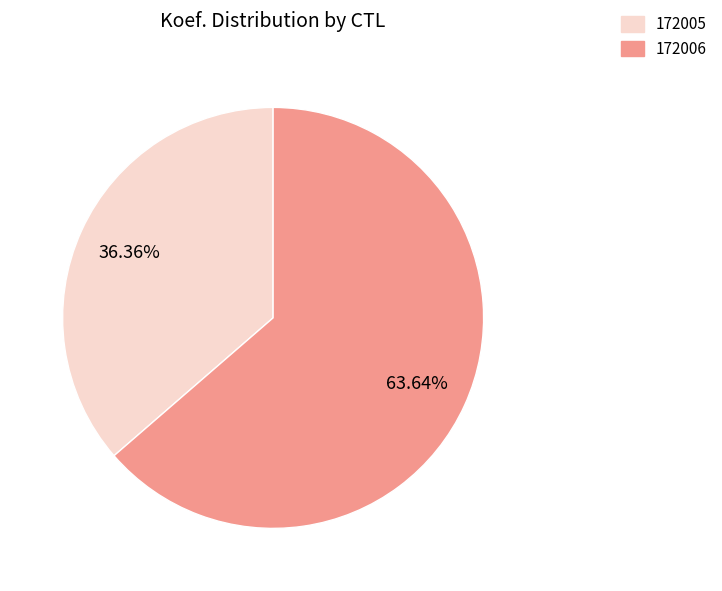

How many slices are in this pie chart?

2